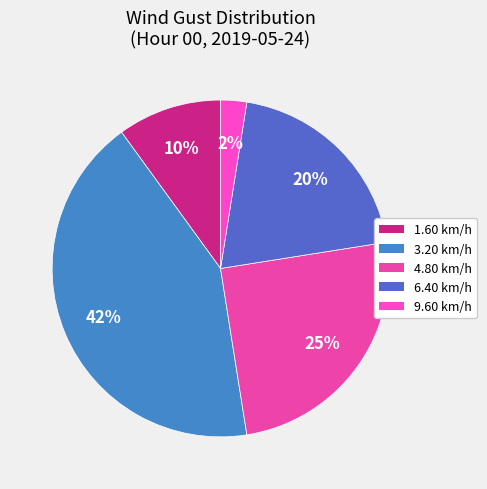

Rank the categories by value from highest to lowest.

3.20 km/h, 4.80 km/h, 6.40 km/h, 1.60 km/h, 9.60 km/h